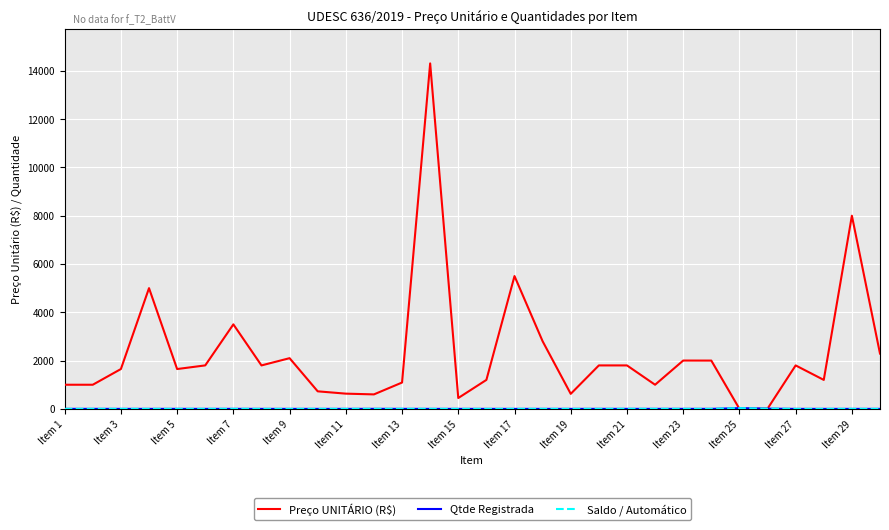

At how many categories does at least one series exceed 11461?

1